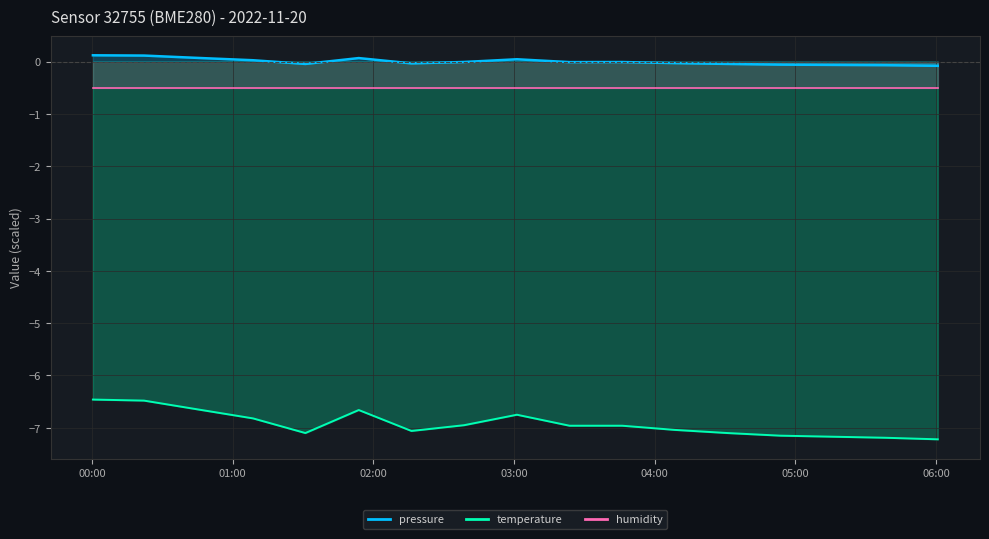

True or false: pressure and temperature cross at least once.

False